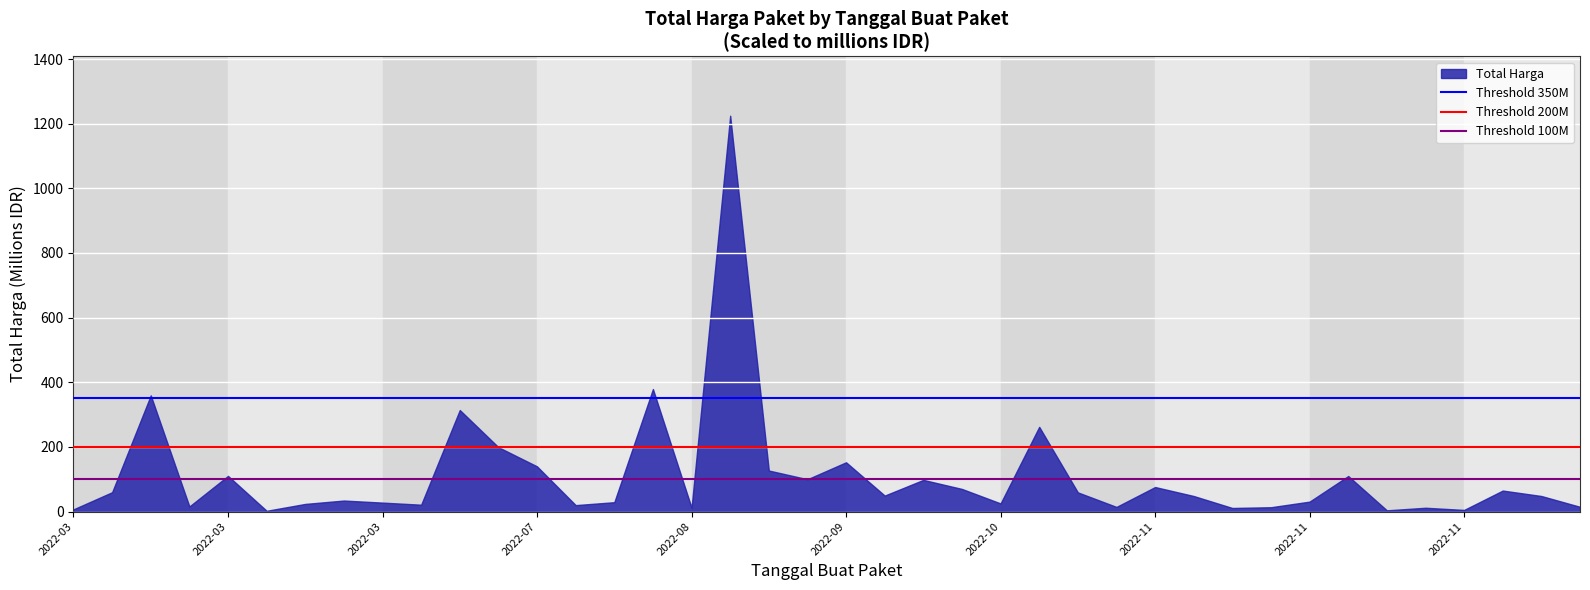

Which series has the largest total across all categories?

Threshold 350M